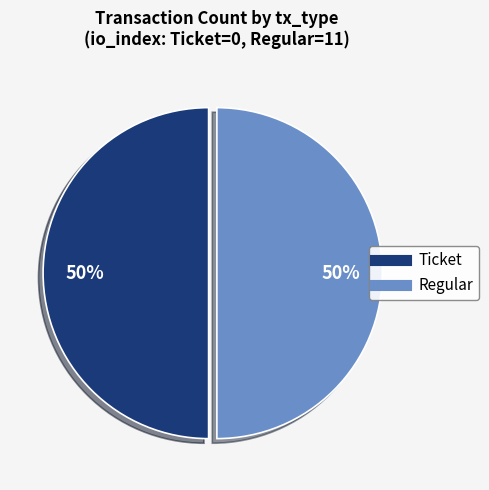

To the nearest percent, what is the average slice percentage?

50%